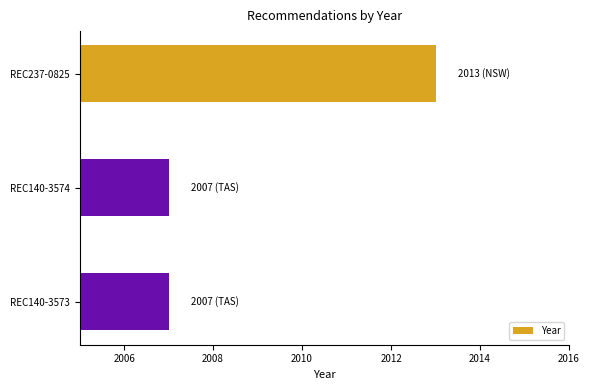

Reading top to bottom, extract all data points from this chart.

2013	2007	2007